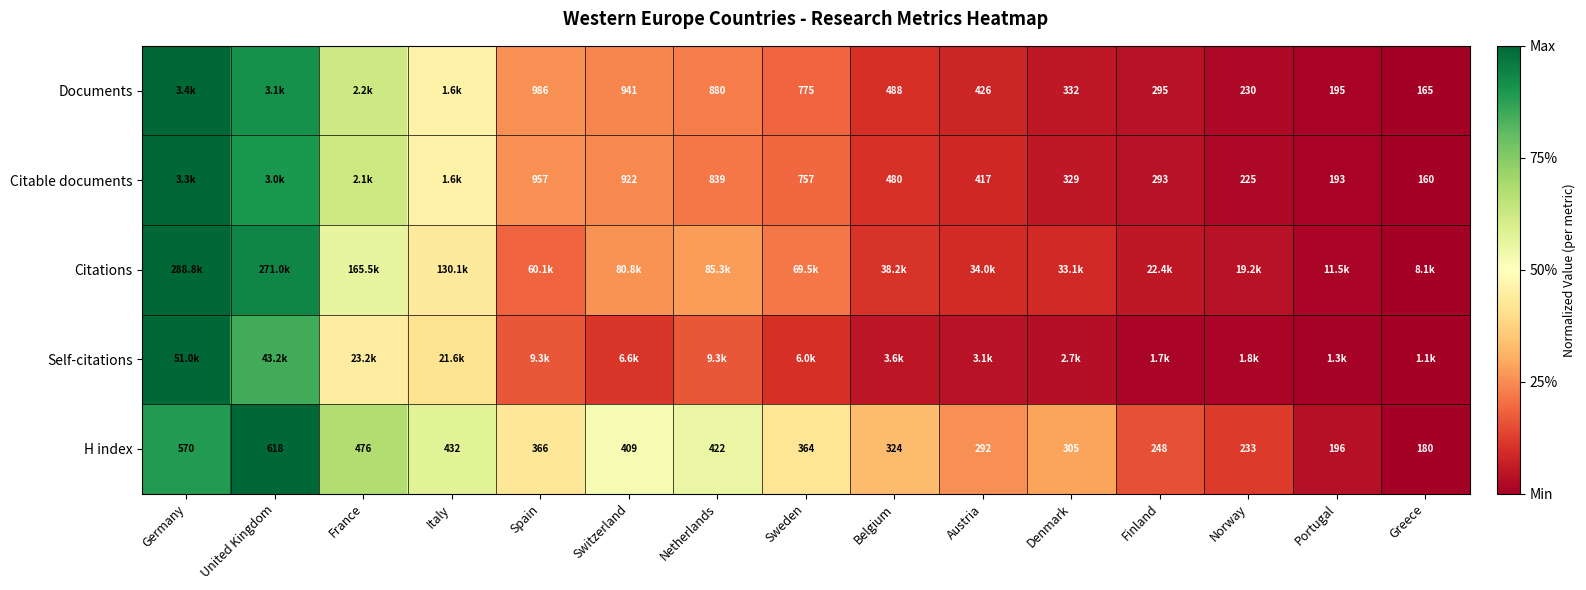

At which label does H index first exceed 364?

Germany